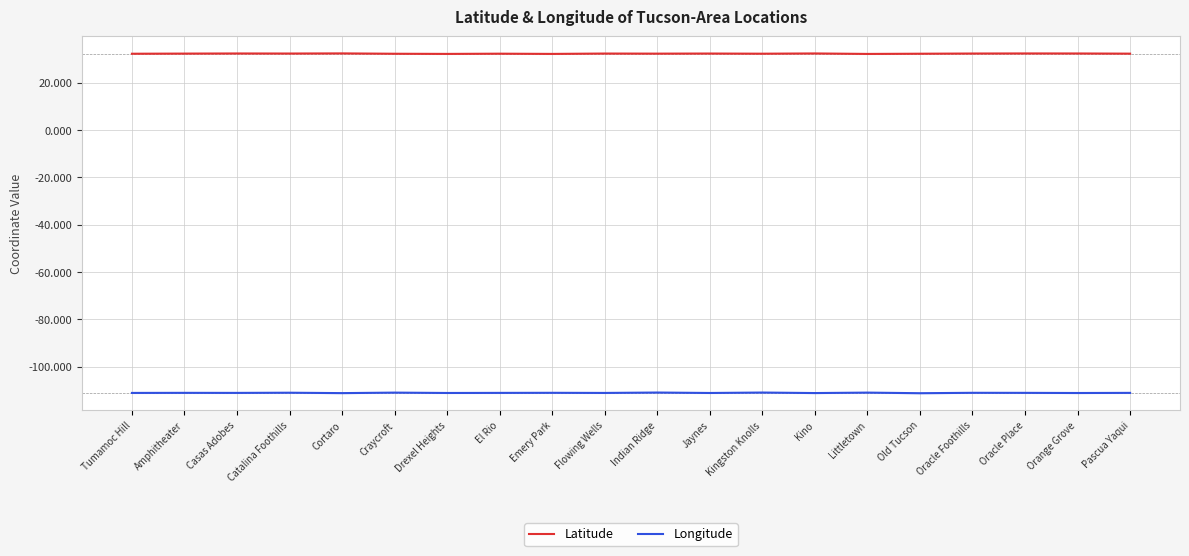

Which series has the widest spread of values?

Longitude